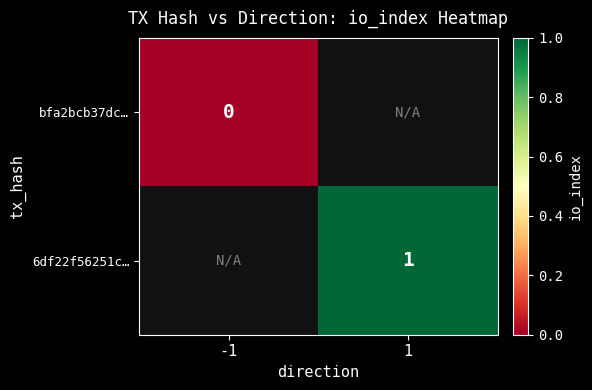

How many distinct data groups are displayed?

2